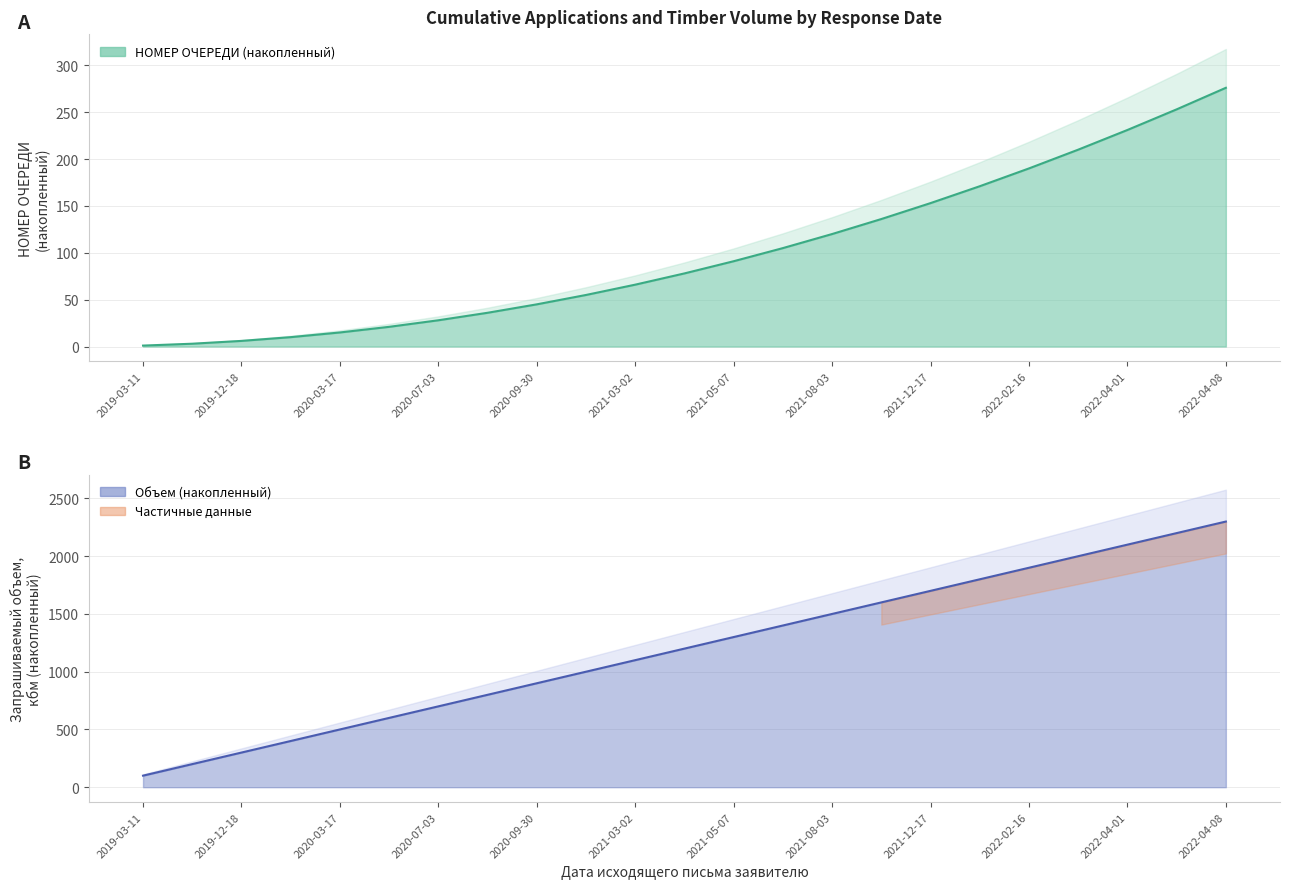

What is the approximate value at 2022-04-01?

2100